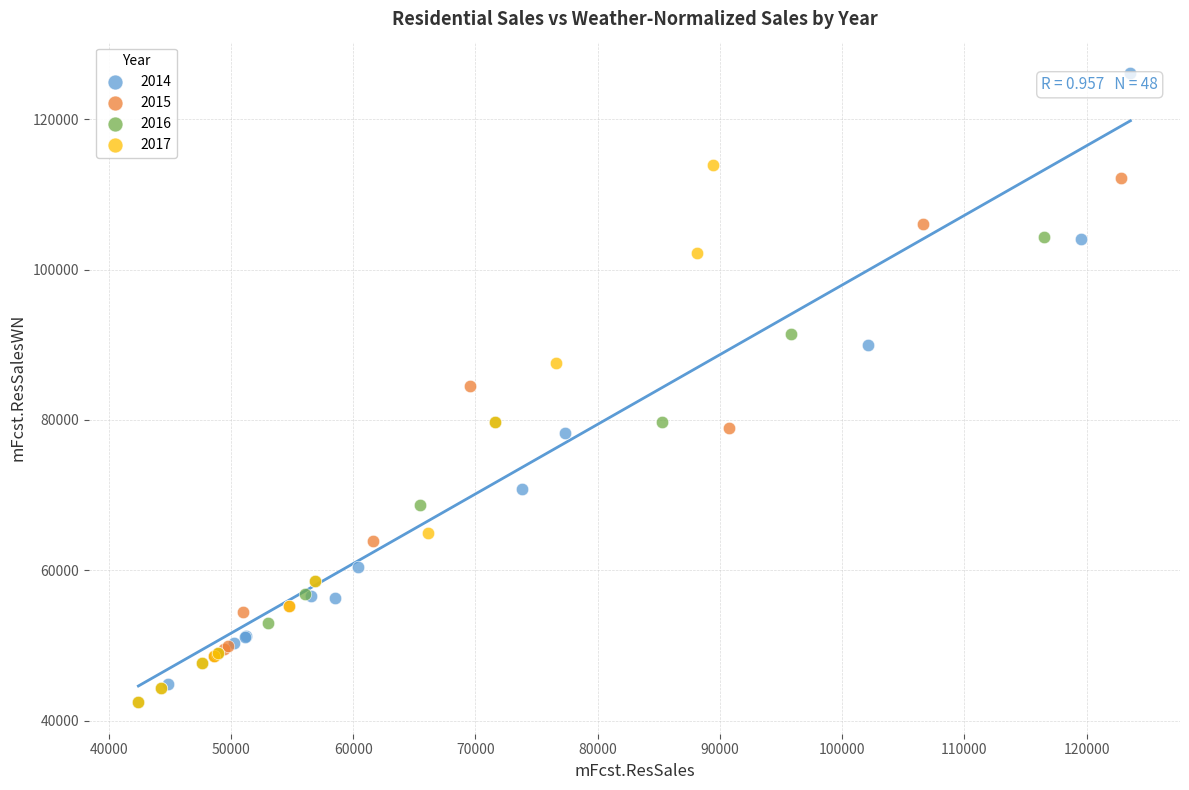

Which series reaches the maximum Y coordinate?

2014